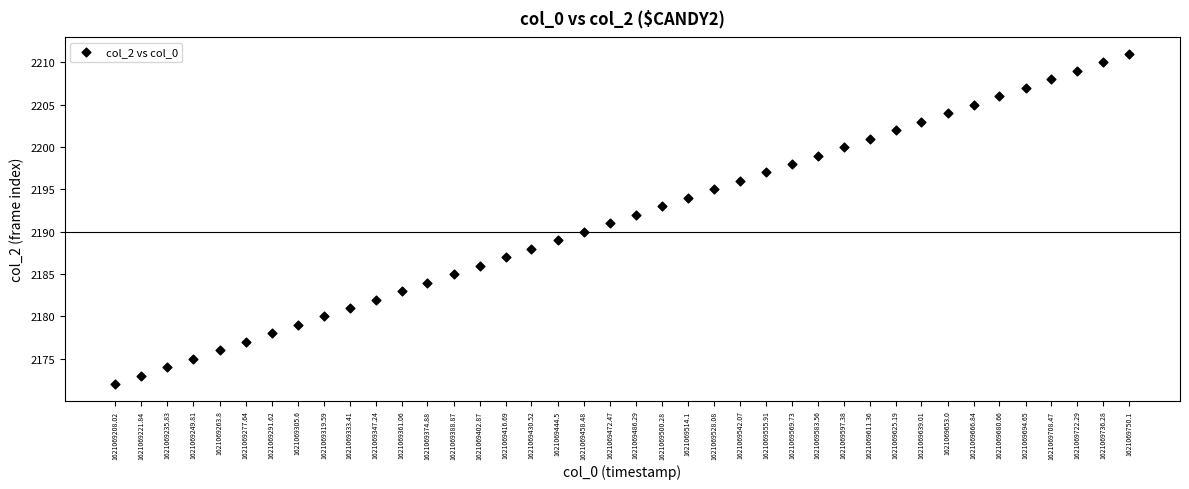

What is the range of Y values (max minus min)?

39